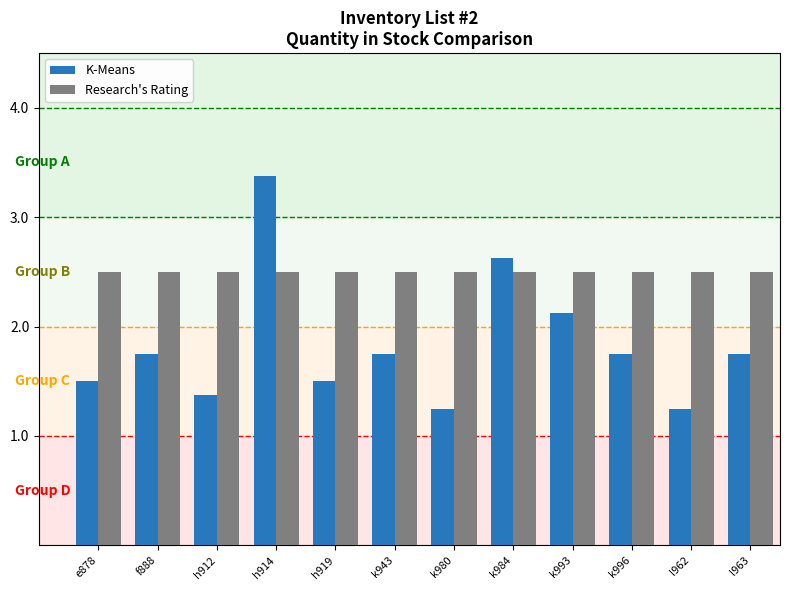

What is the maximum value shown in the chart?

3.4